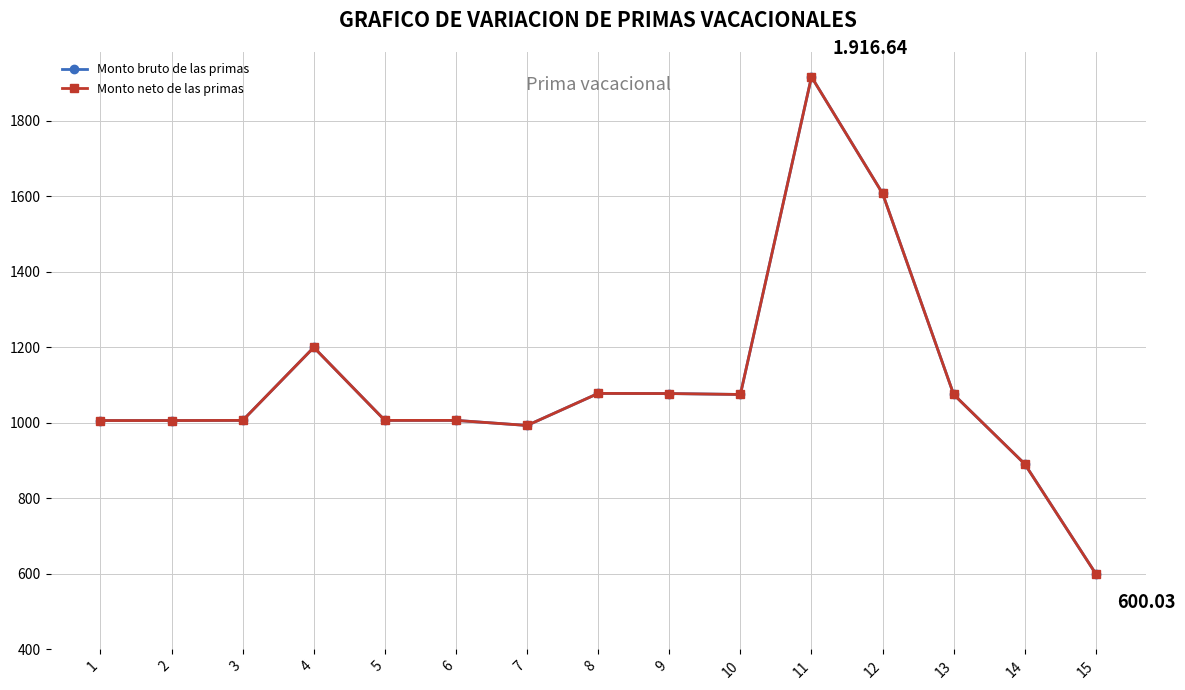

Is this an area chart (filled region under the line)?

No